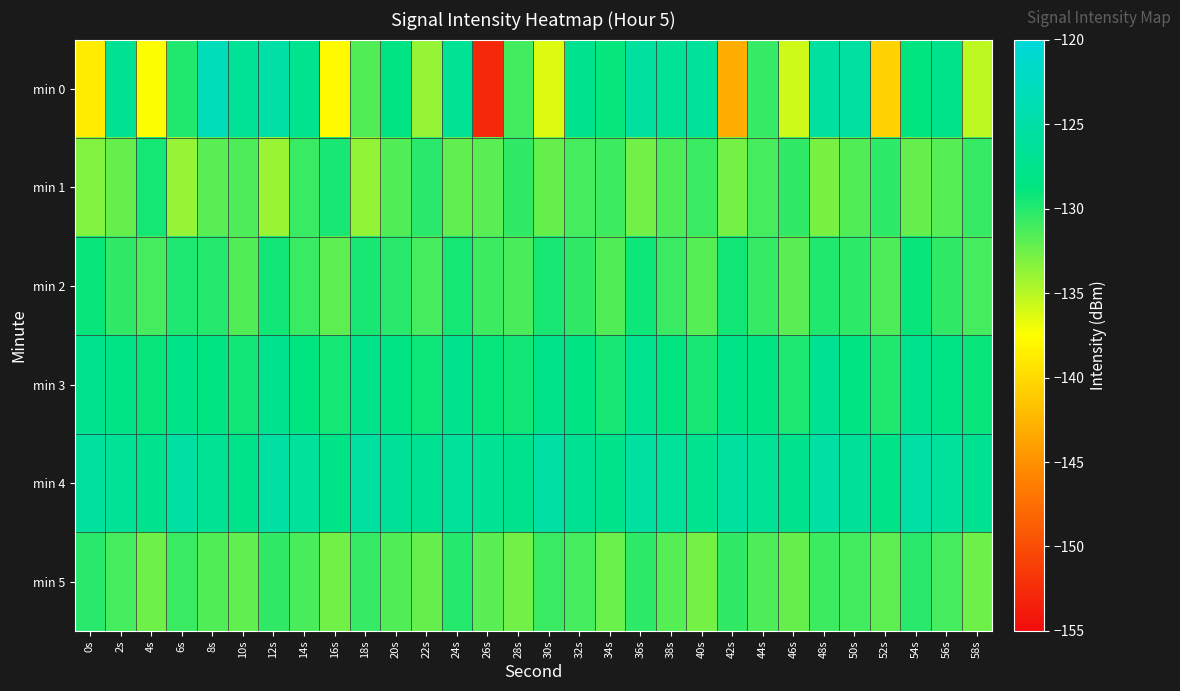

How many categories are shown in the chart?

30